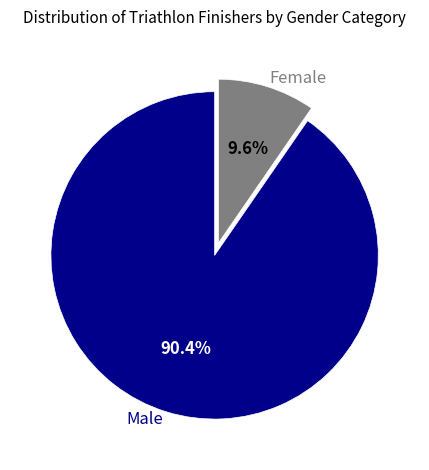

Which slice is the smallest?

Female